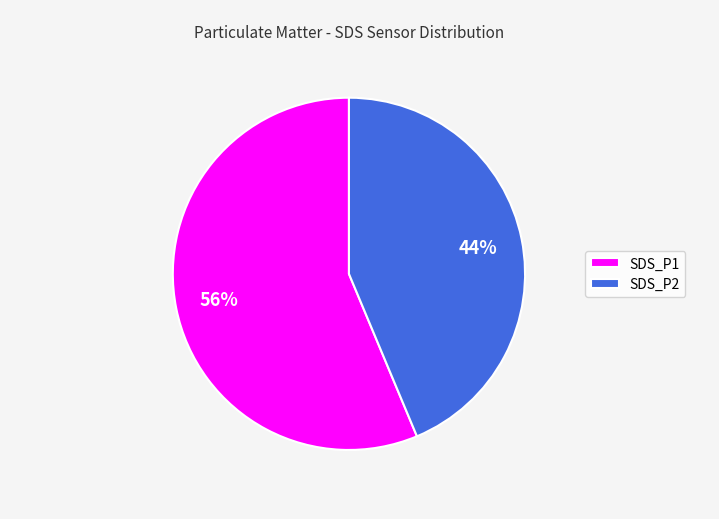

Is there any slice that represents more than half of the pie?

Yes